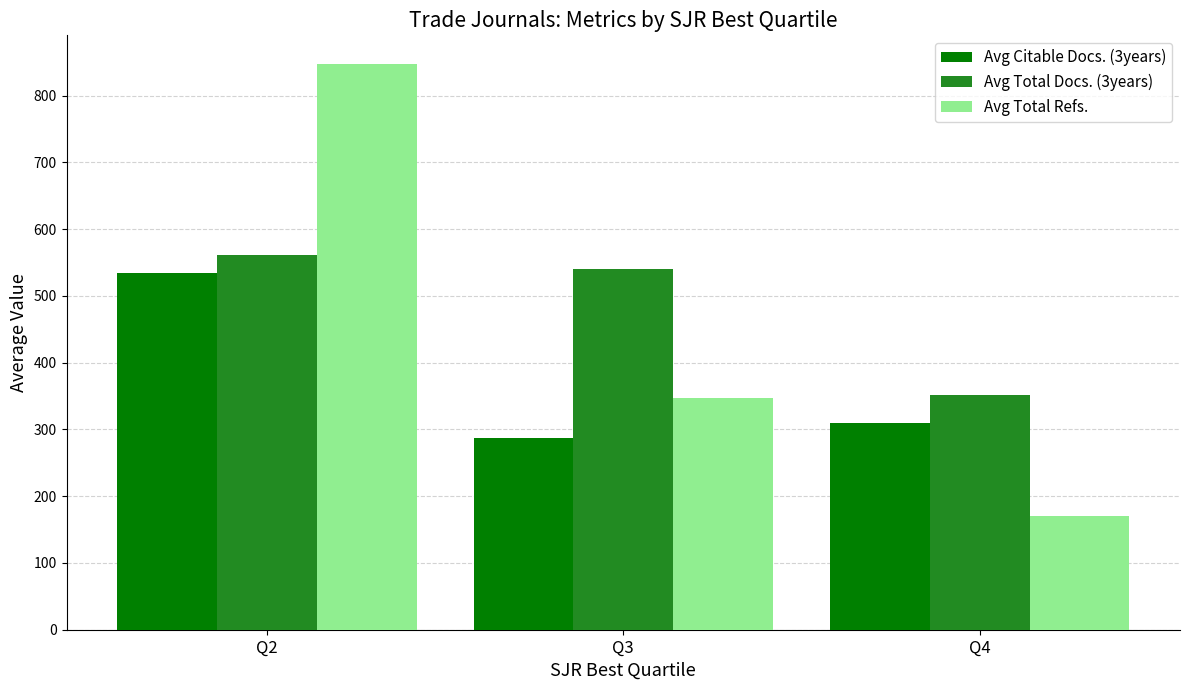

Reading right to left, what are all the values shown in this chart?

Avg Citable Docs. (3years): 309	287	534
Avg Total Docs. (3years): 352	540	562
Avg Total Refs.: 171	347	848